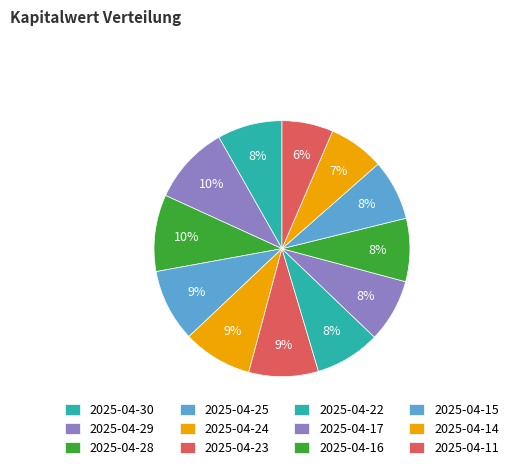

To the nearest percent, what portion does 2025-04-25 represent?

9%